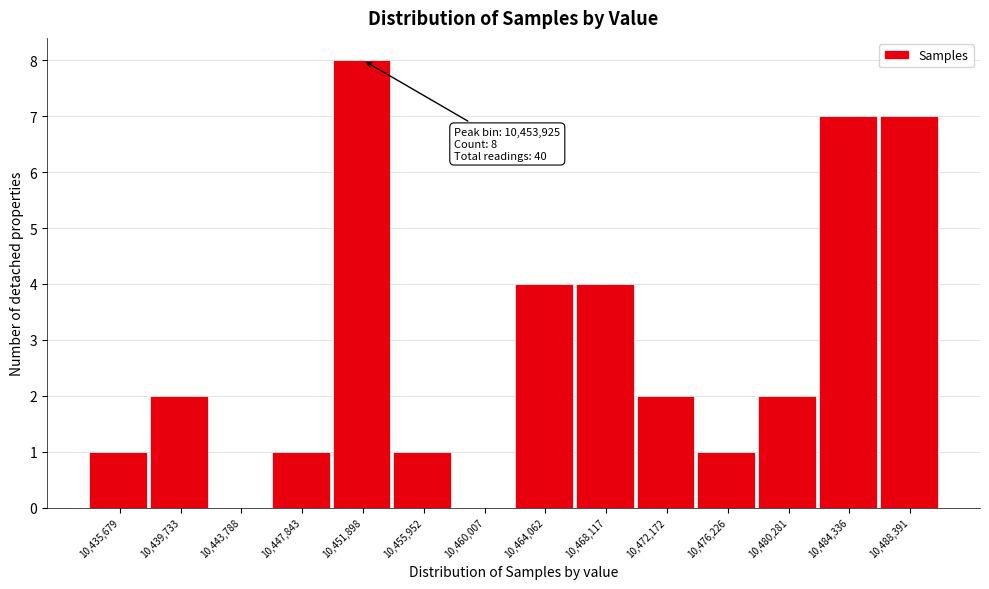

Reading left to right, list all the values displayed in this chart.

10,435,679=1	10,439,733=2	10,443,788=0	10,447,843=1	10,451,898=8	10,455,952=1	10,460,007=0	10,464,062=4	10,468,117=4	10,472,172=2	10,476,226=1	10,480,281=2	10,484,336=7	10,488,391=7